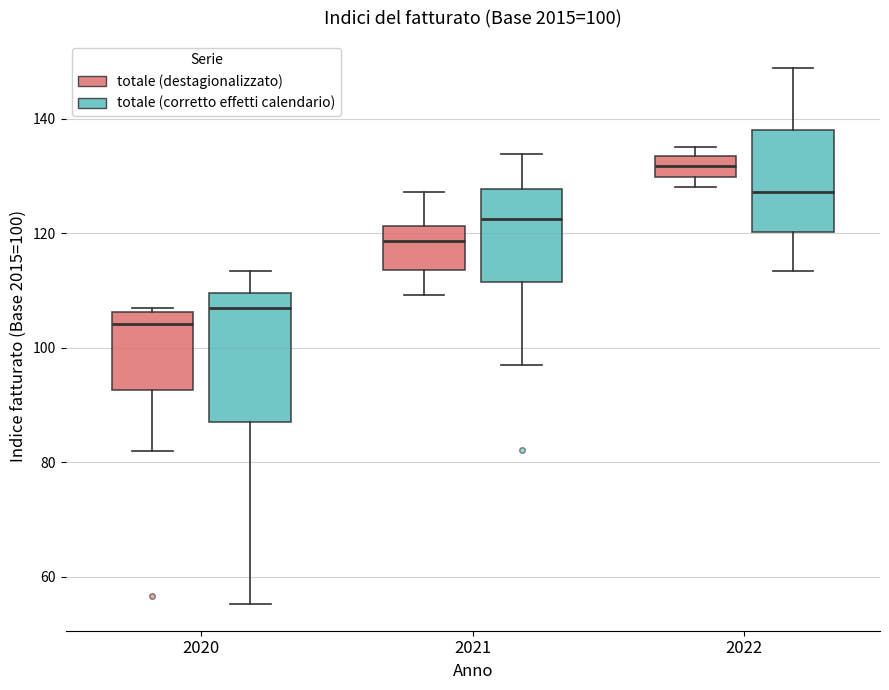

Which box's median line is the highest?

2022 (totale (destagionalizzato))